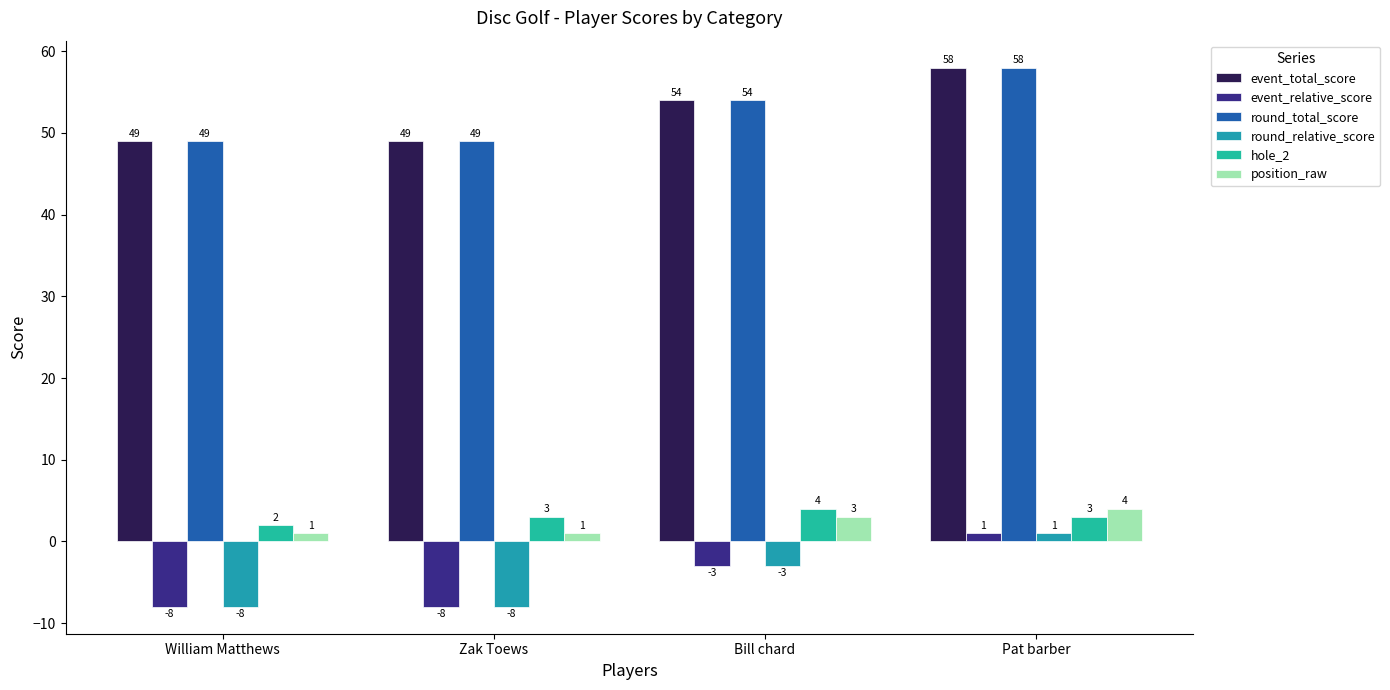

Reading right to left, transcribe all the data shown in this chart.

event_total_score: 58	54	49	49
event_relative_score: 1	-3	-8	-8
round_total_score: 58	54	49	49
round_relative_score: 1	-3	-8	-8
hole_2: 3	4	3	2
position_raw: 4	3	1	1